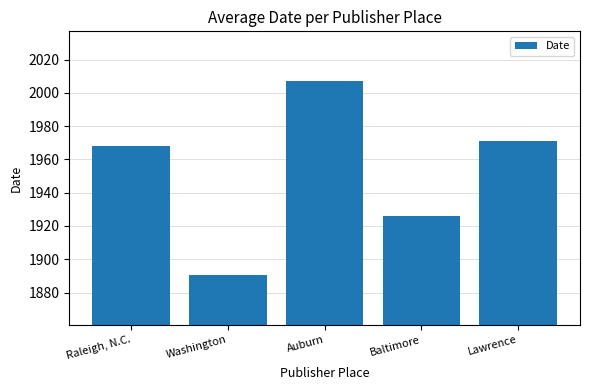

Which has a higher value, Lawrence or Washington?

Lawrence